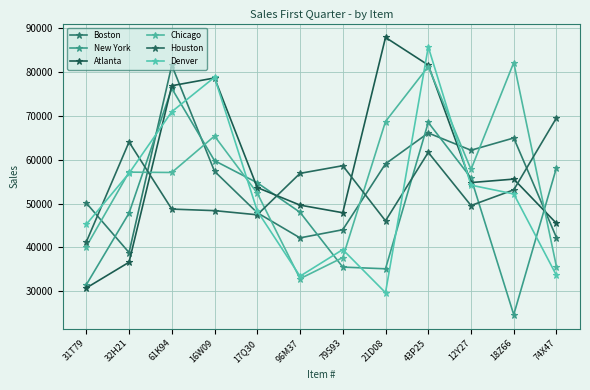

At which label does Boston reach its minimum?

32H21